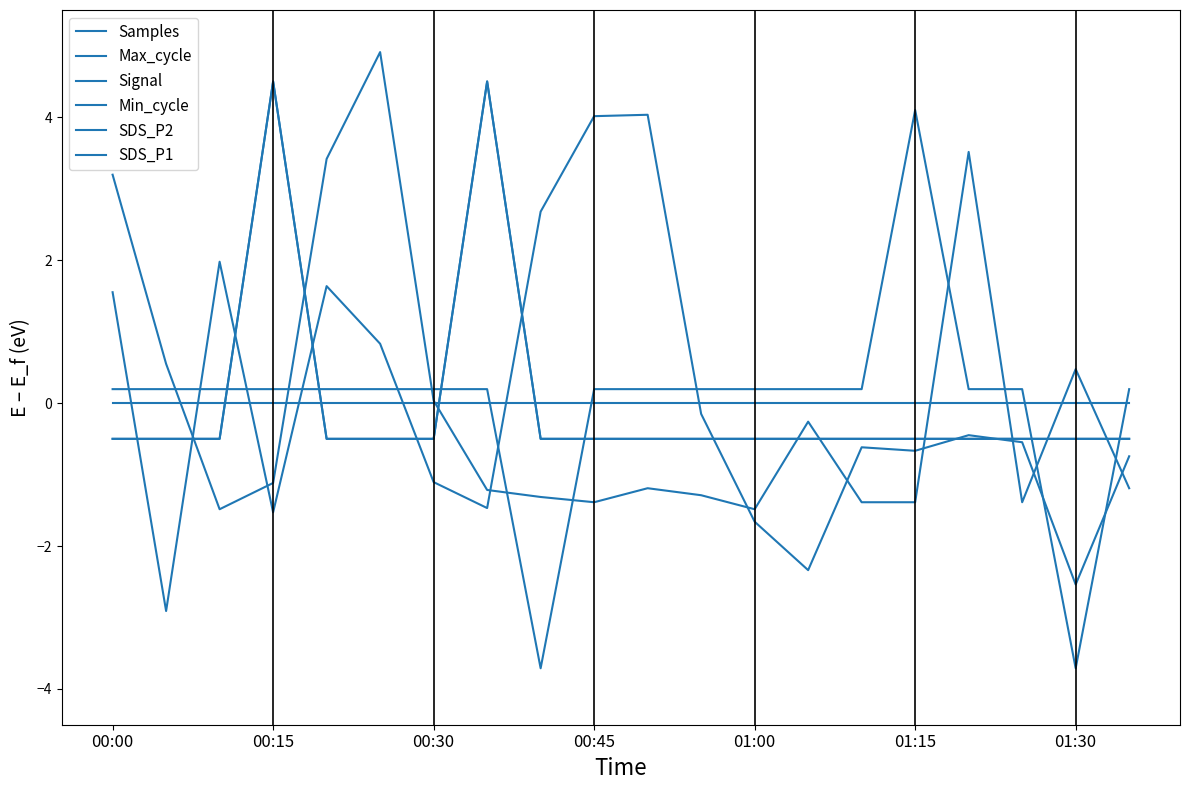

What is the difference between the maximum and minimum values in the SDS_P1 series?

5.0